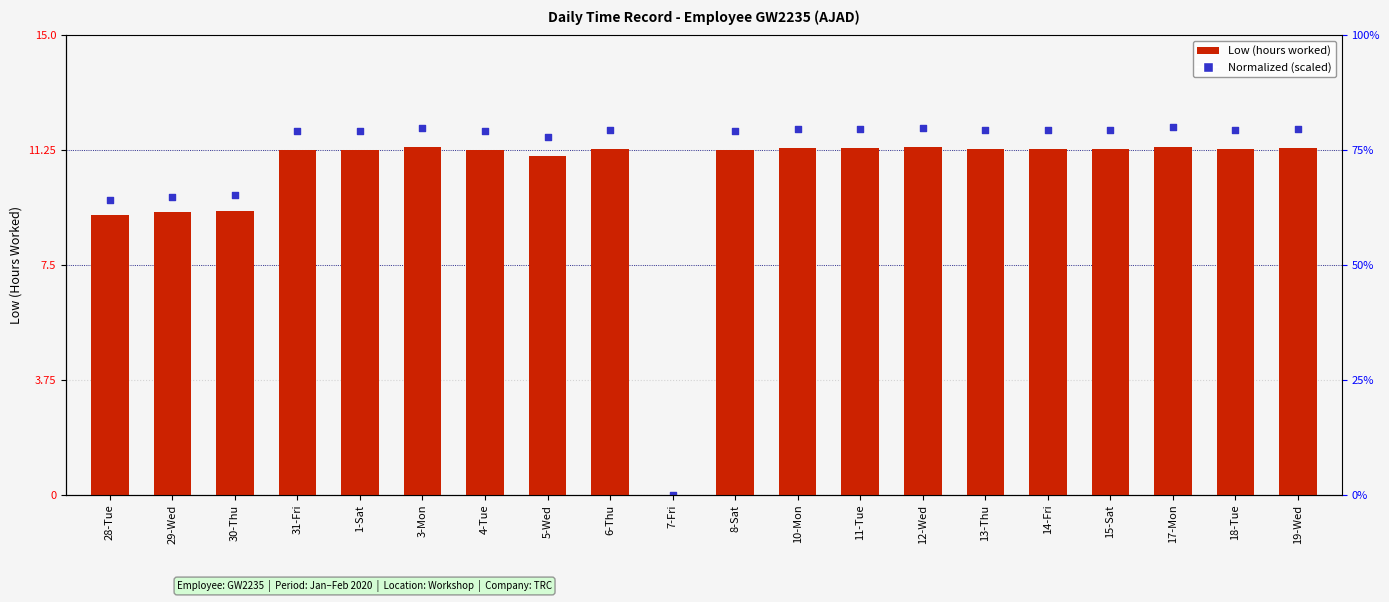

Which series has the widest spread of Y values?

Normalized (scaled)